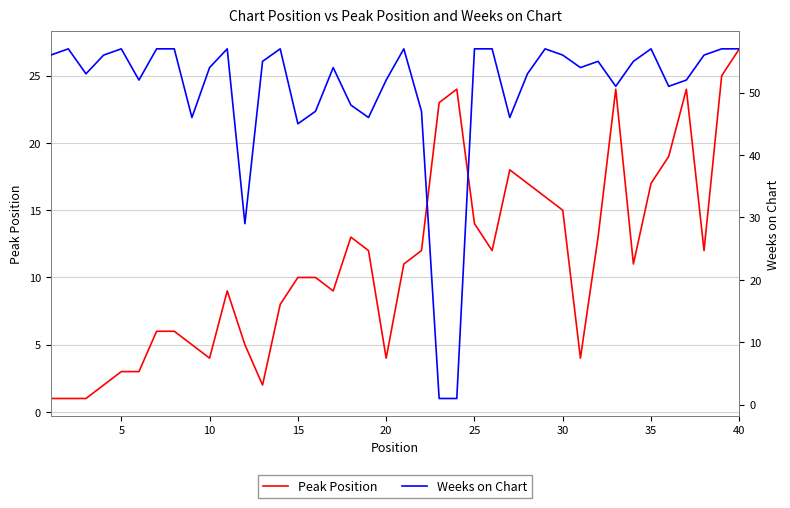

True or false: Weeks on Chart has more than 1 points higher than both neighbors.

True